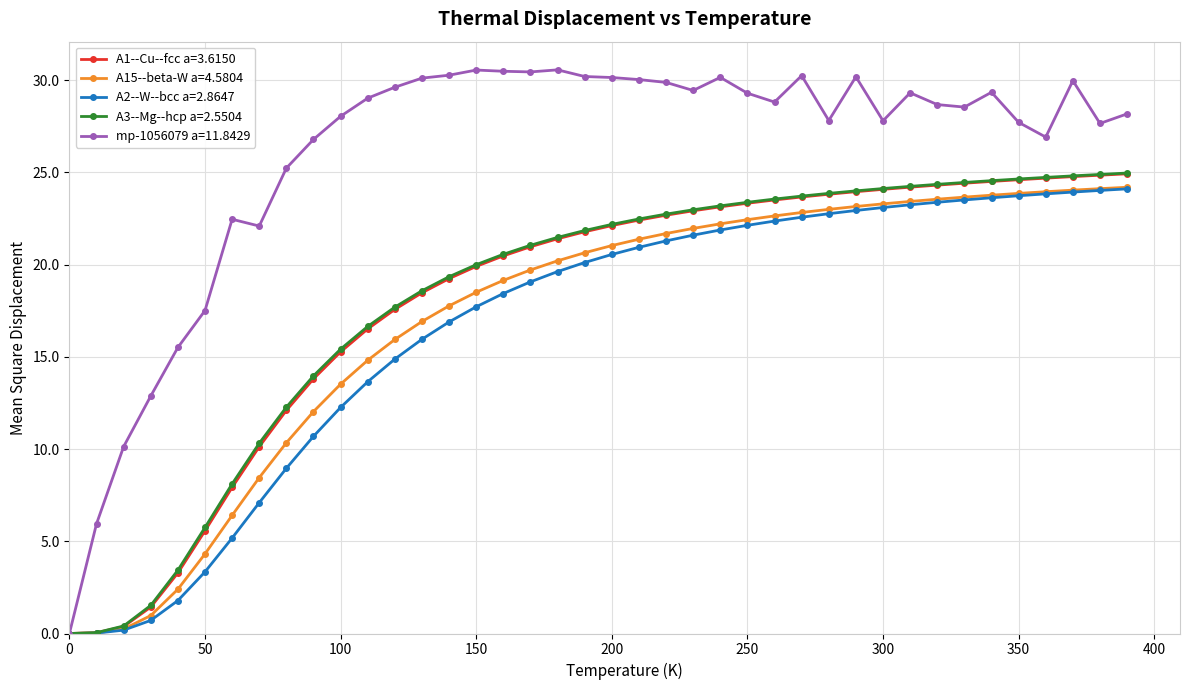

What is the highest value of the A1--Cu--fcc a=3.6150 series?

24.9